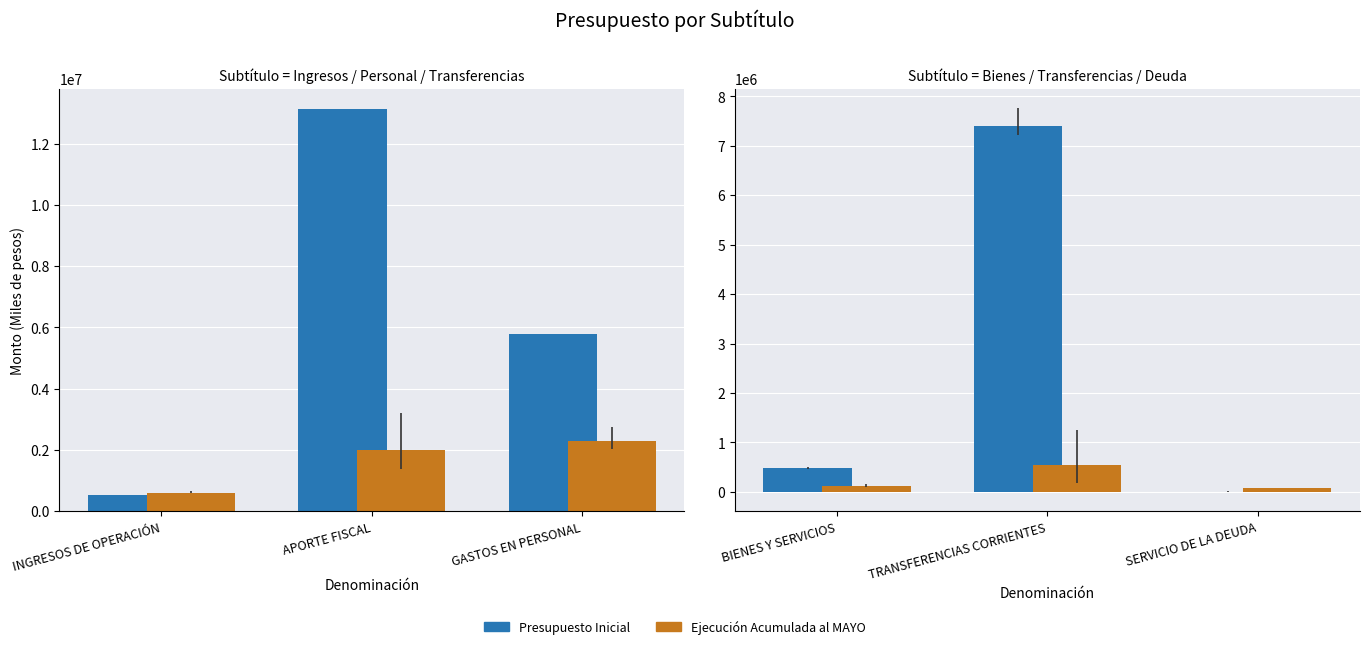

Which category has the highest value across all series?

TRANSFERENCIAS CORRIENTES